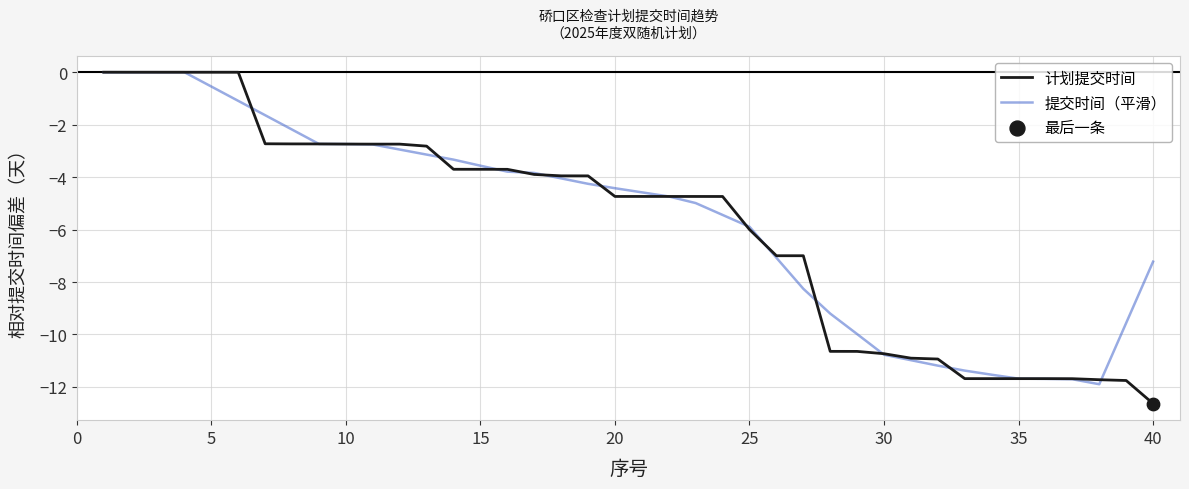

Which series has the largest range (max minus min)?

计划提交时间